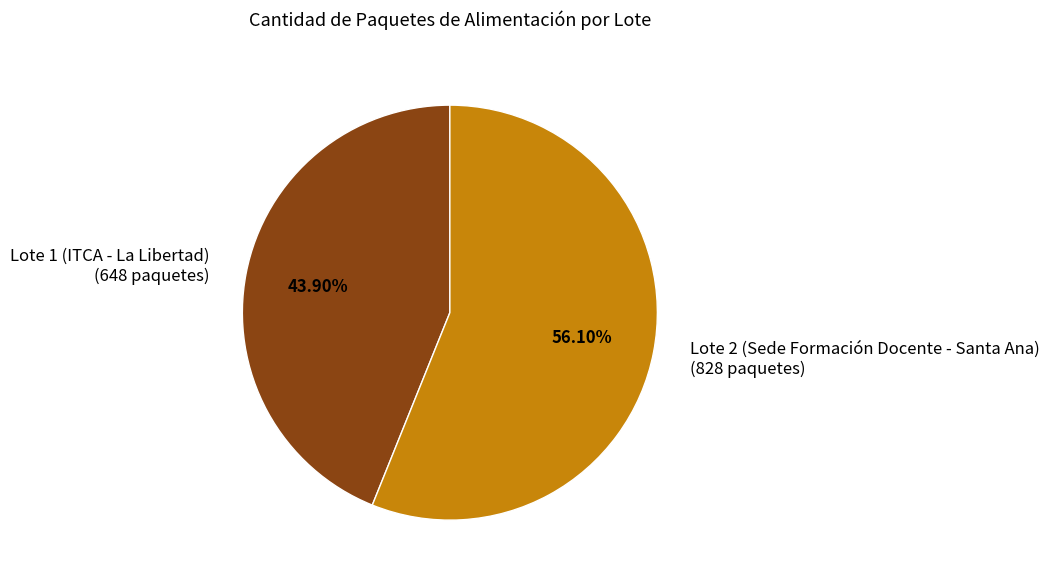

Is there any slice that represents more than half of the pie?

Yes